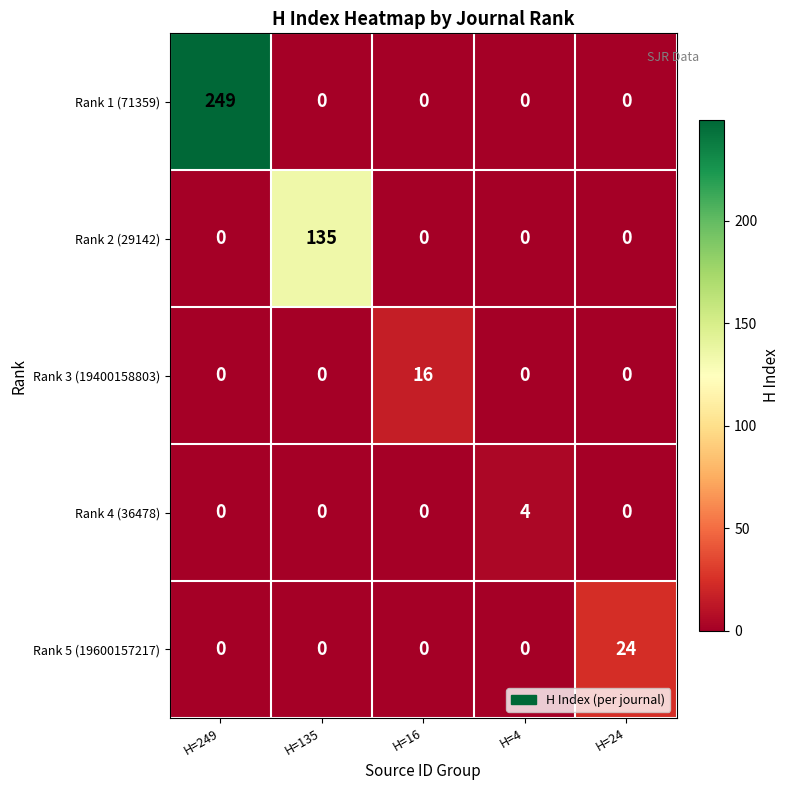

What is the average value of the Rank 5 (19600157217) series?

5